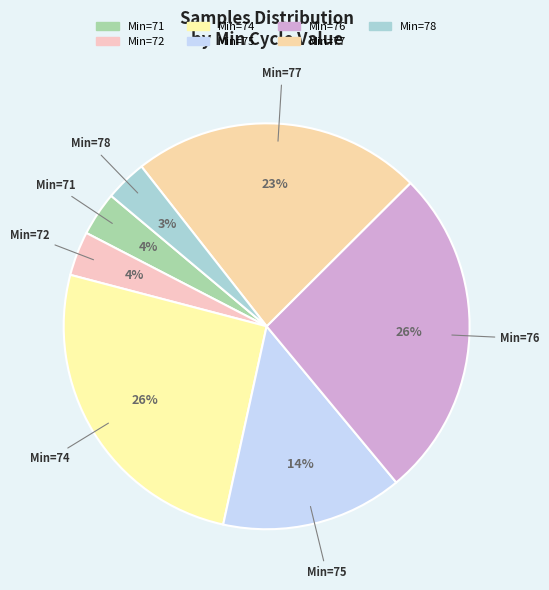

How many slices are in this pie chart?

7